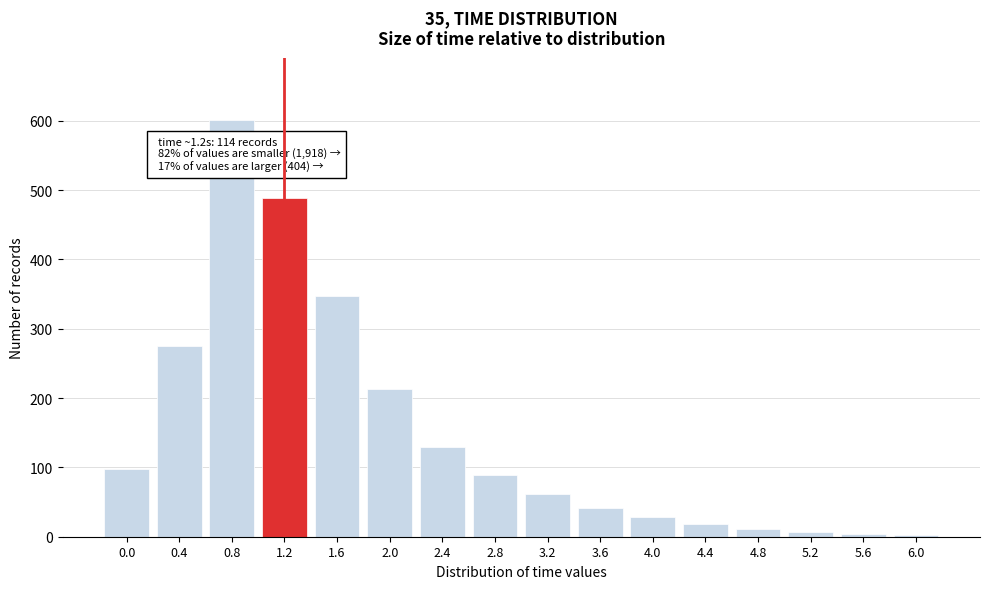

What is the ratio of the value at 1.2 to the value at 0.0?

5.0